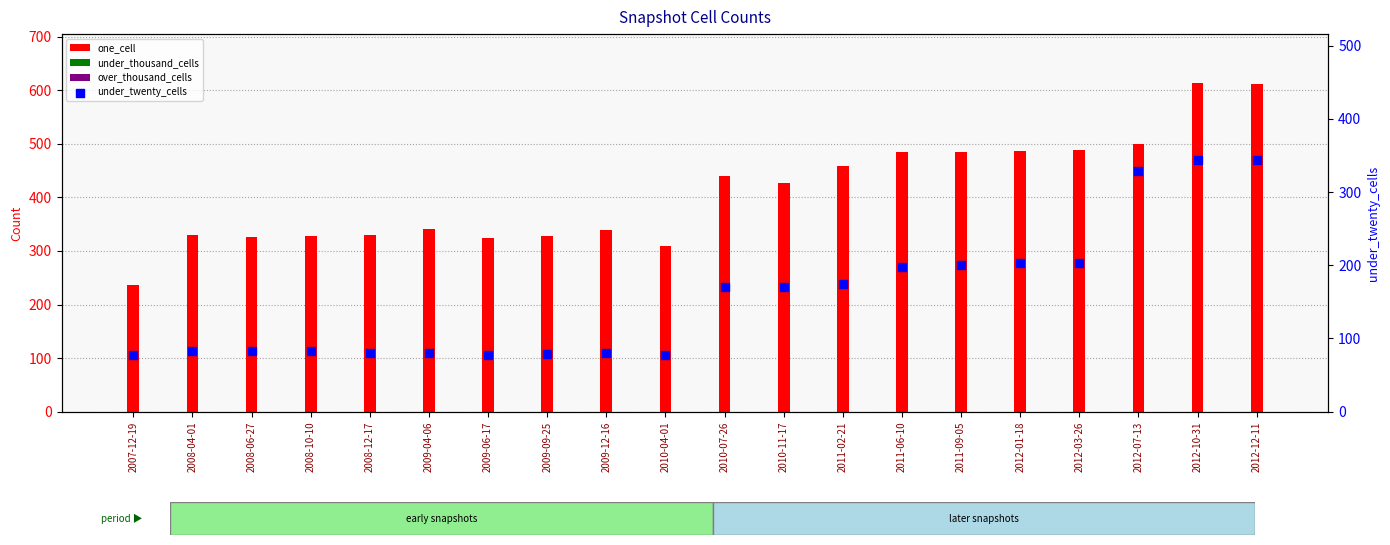

Which series has the largest total across all categories?

one_cell